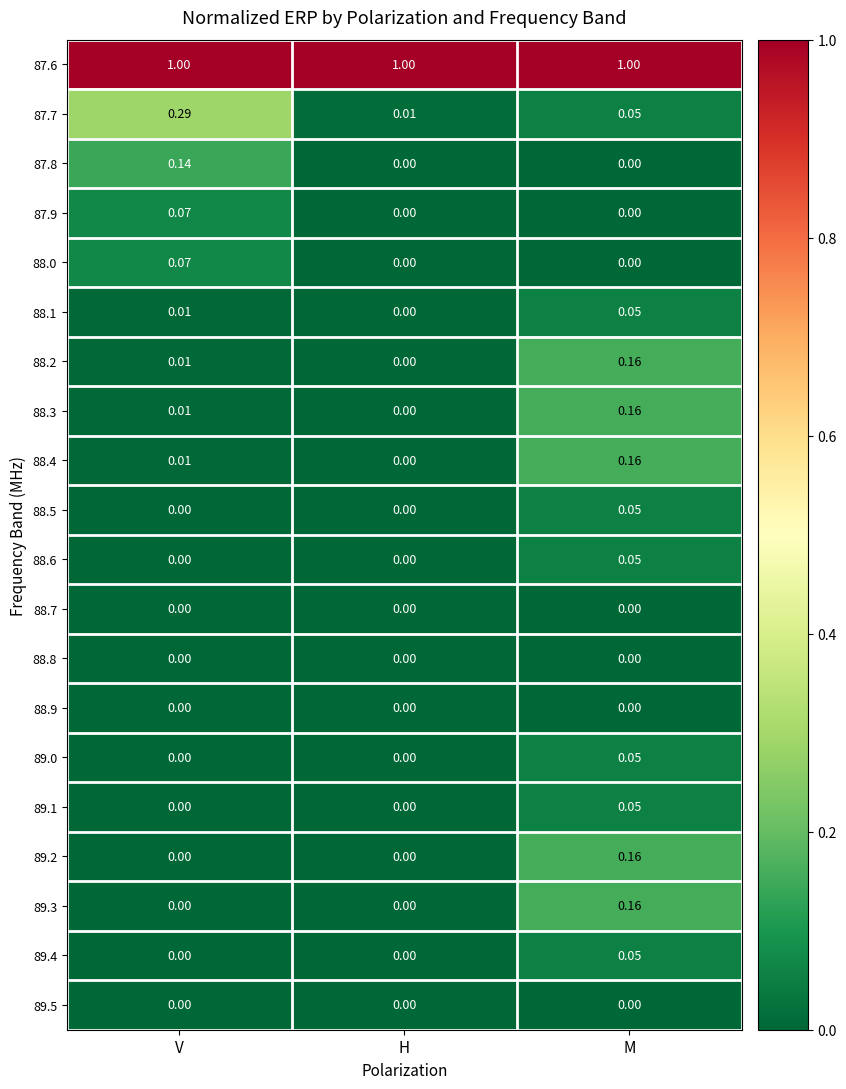

Count the number of data series in this chart.

20